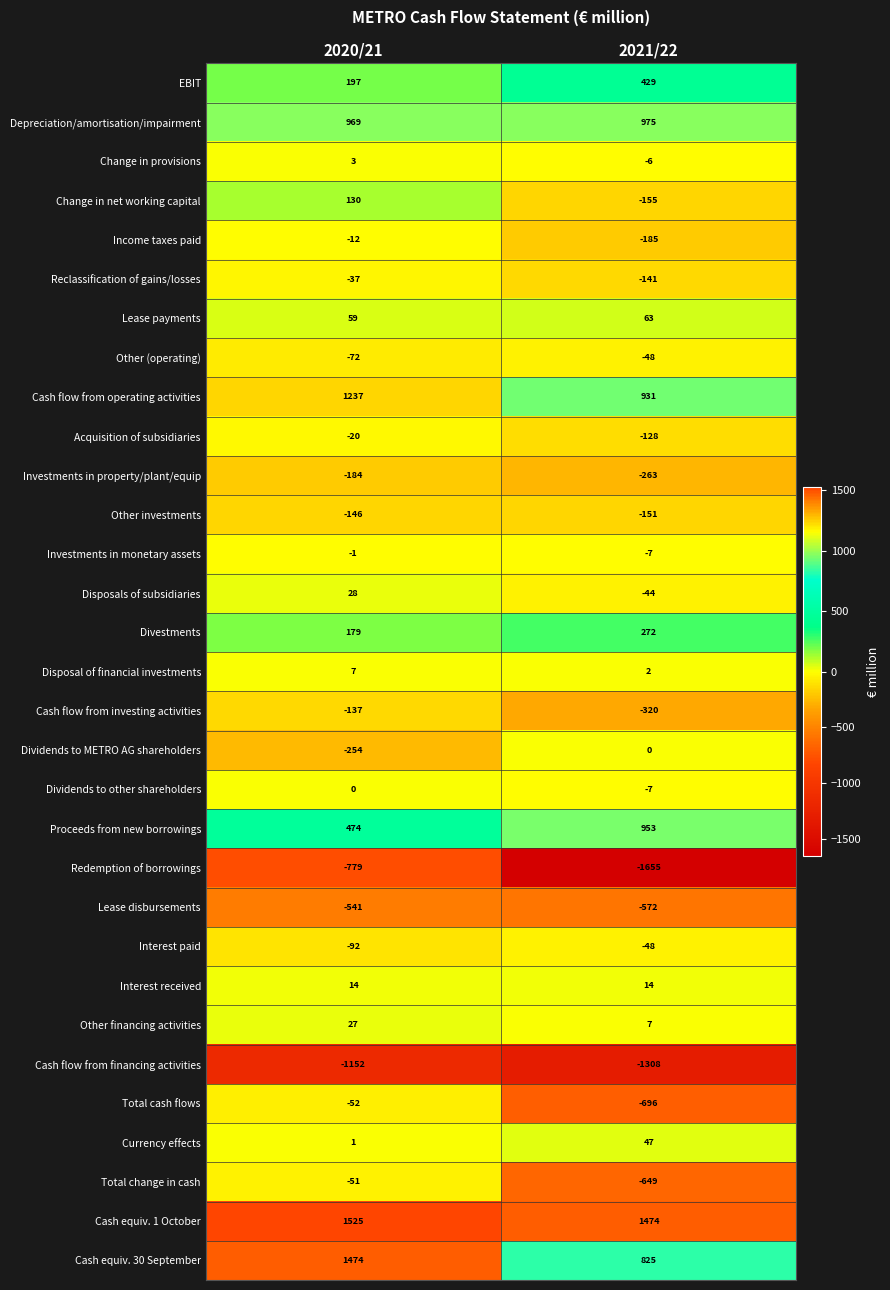

Rank the series at 2020/21 from highest to lowest value.

Cash equiv. 1 October, Cash equiv. 30 September, Cash flow from operating activities, Depreciation/amortisation/impairment, Proceeds from new borrowings, EBIT, Divestments, Change in net working capital, Lease payments, Disposals of subsidiaries, Other financing activities, Interest received, Disposal of financial investments, Change in provisions, Currency effects, Dividends to other shareholders, Investments in monetary assets, Income taxes paid, Acquisition of subsidiaries, Reclassification of gains/losses, Total change in cash, Total cash flows, Other (operating), Interest paid, Cash flow from investing activities, Other investments, Investments in property/plant/equip, Dividends to METRO AG shareholders, Lease disbursements, Redemption of borrowings, Cash flow from financing activities